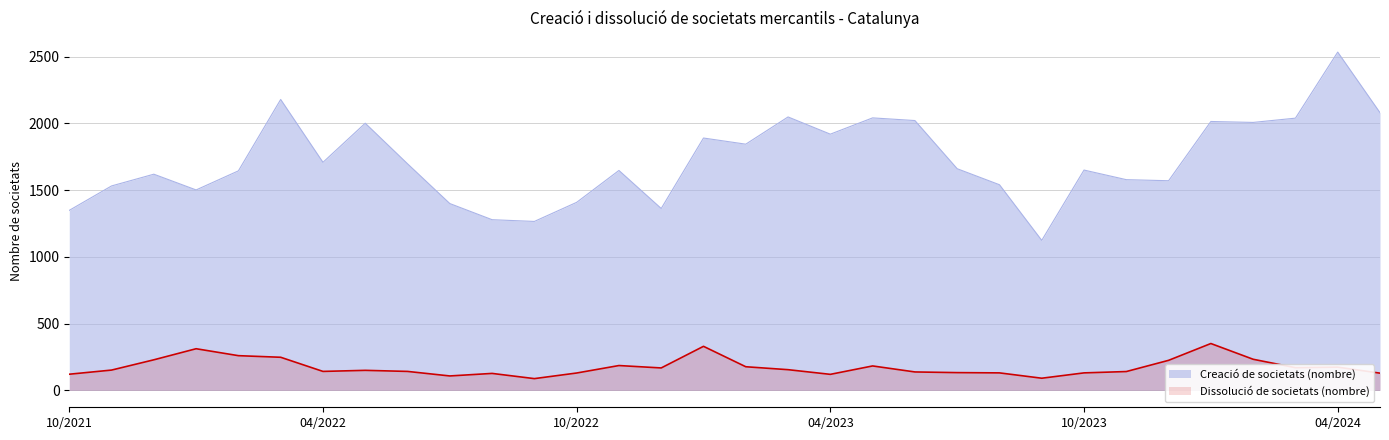

Rank the series by their maximum value, from lowest to highest.

Dissolució de societats (nombre), Creació de societats (nombre)